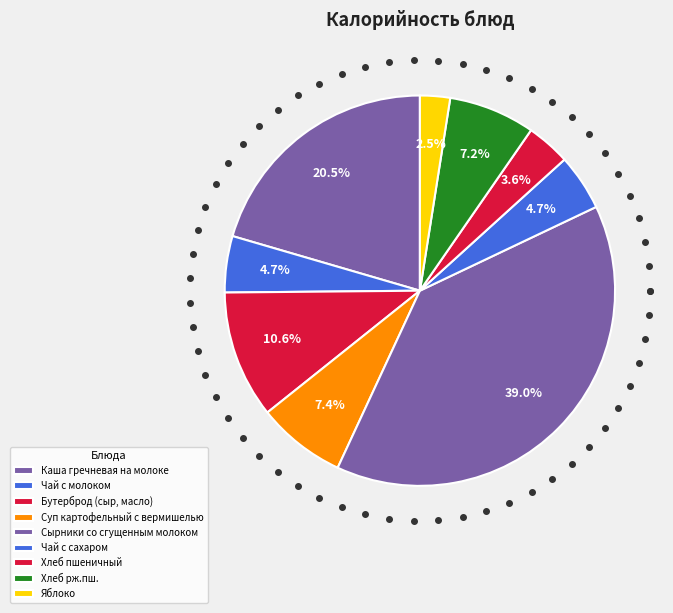

Is Чай с молоком the majority of the pie?

No